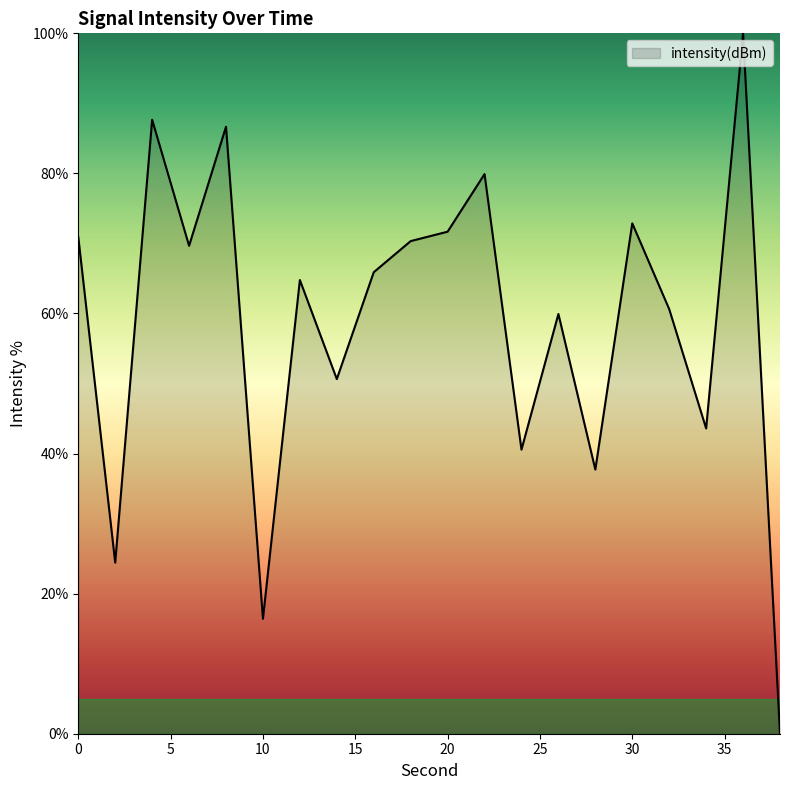

What is the difference between the maximum and minimum values?

100.0